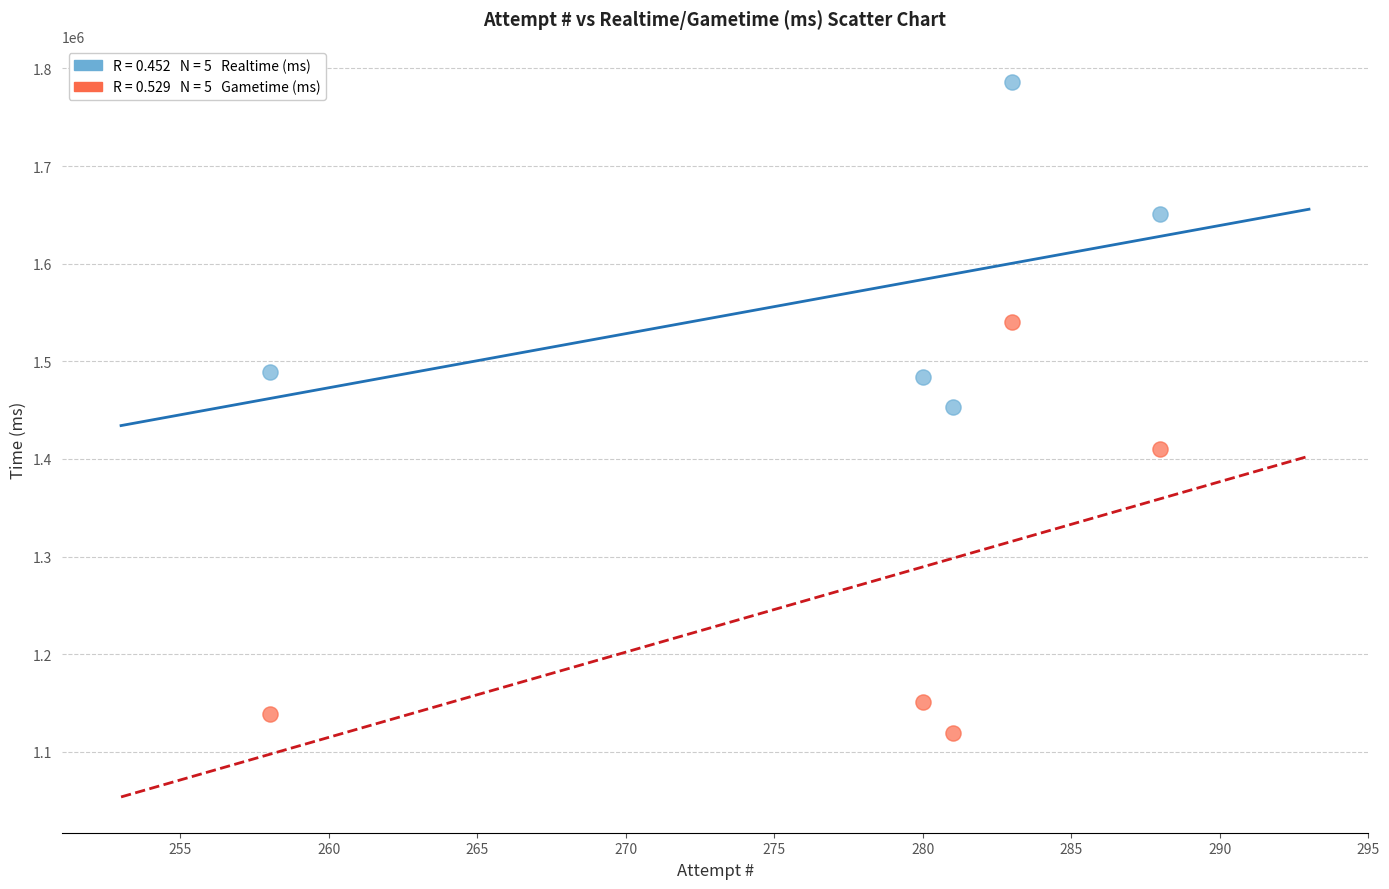

Across all data points, what is the range of Y values (max minus min)?

666700